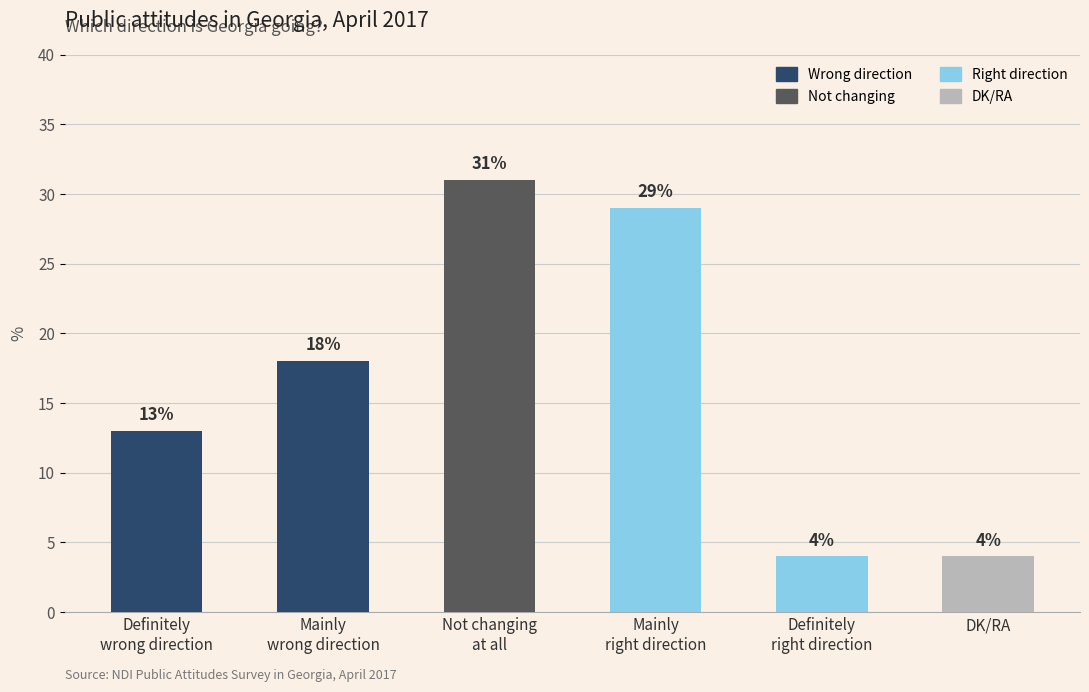

Approximately how many times larger is the value at Mainly
wrong direction compared to Definitely
wrong direction?

1.4